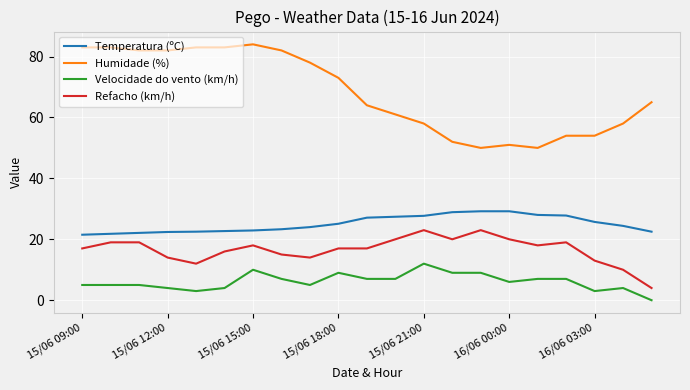

True or false: Refacho (km/h) and Humidade (%) intersect in this chart.

False